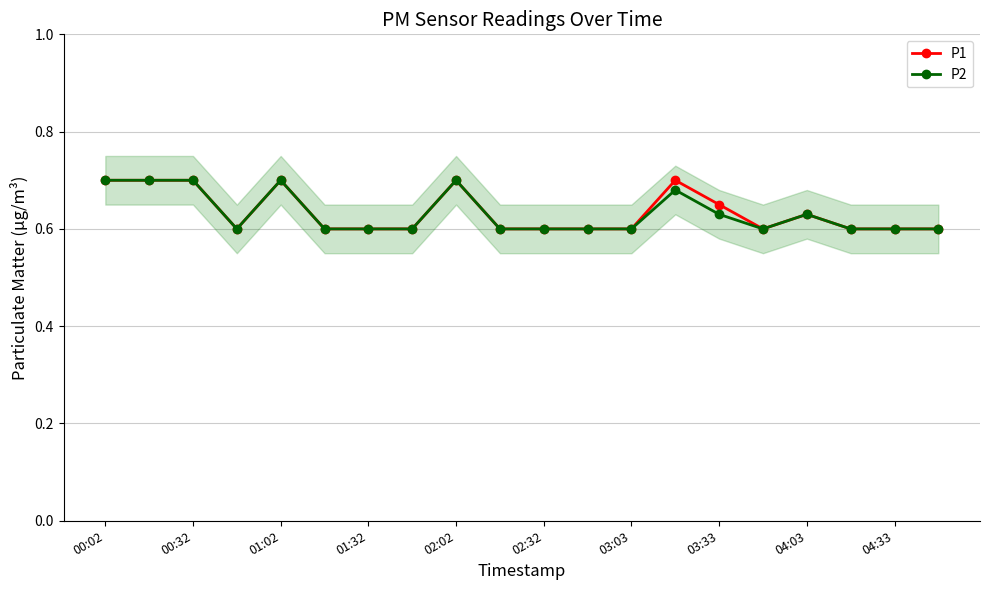

The value of P1 at 01:32 is 0.3. True or false?

False